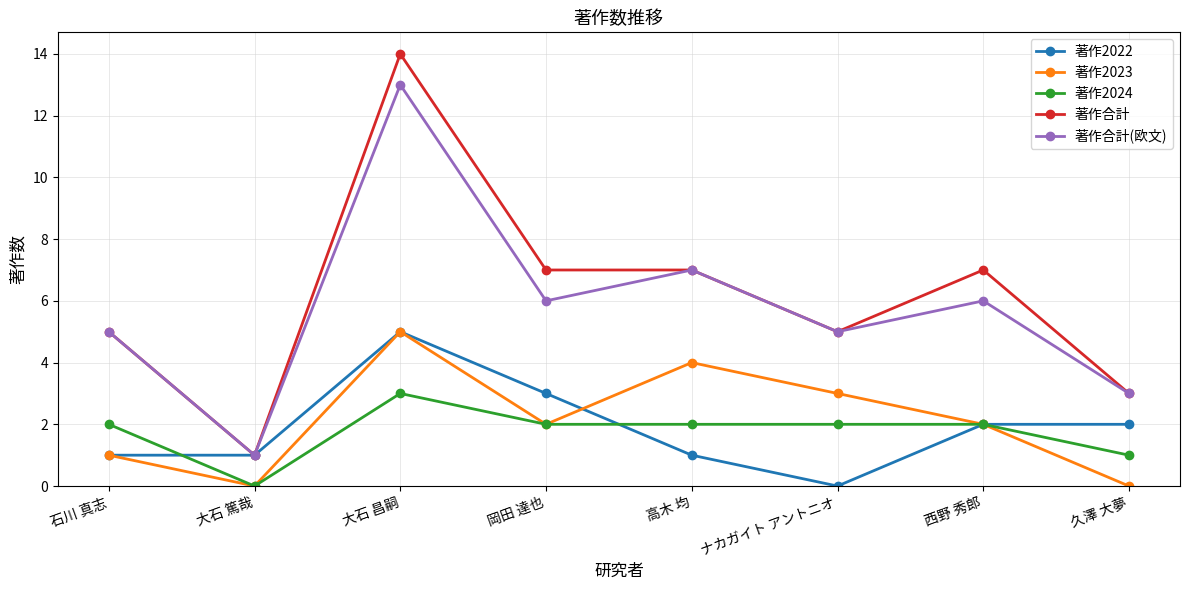

Is the value of 著作合計(欧文) at 久澤 大夢 greater than the value of 著作2023 at 久澤 大夢?

Yes